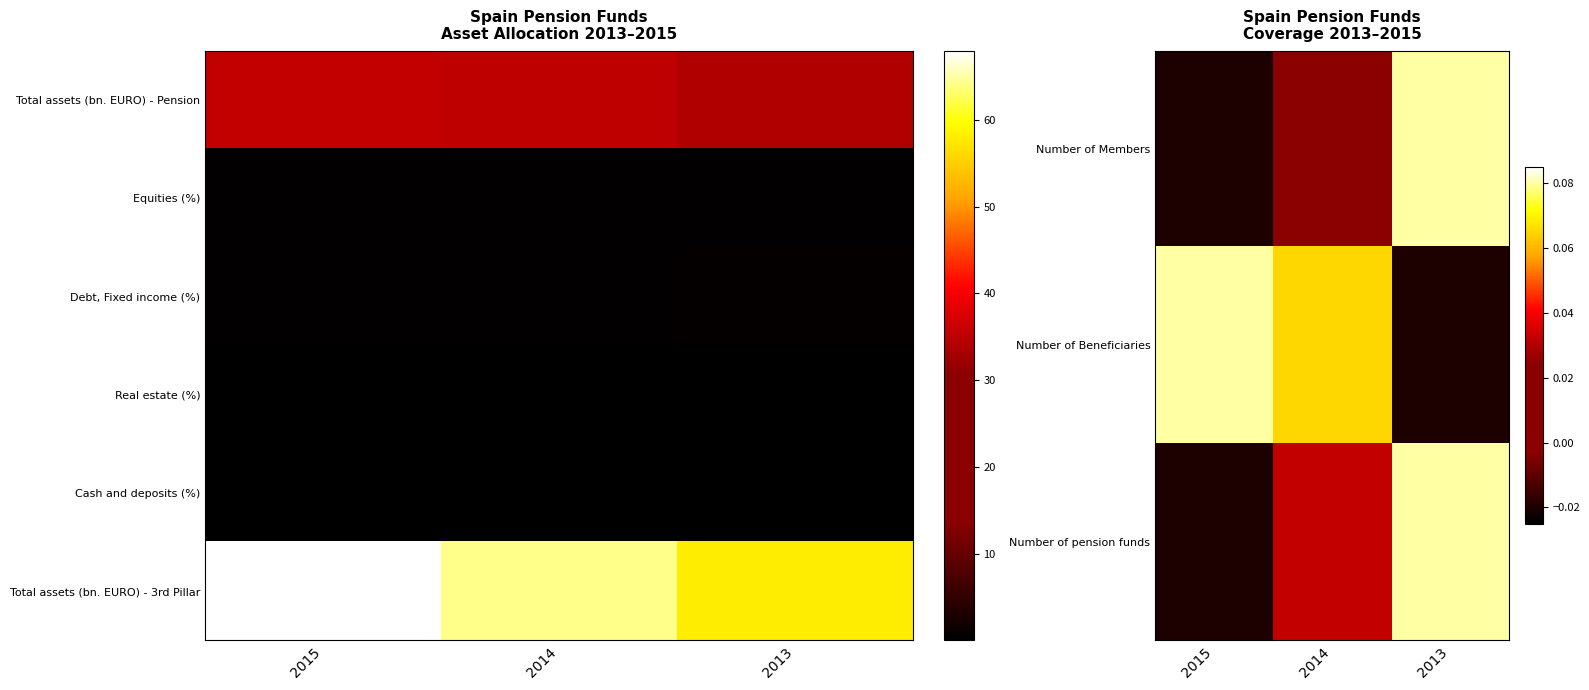

Which series has the widest spread of values?

Total assets (bn. EURO) - 3rd Pillar